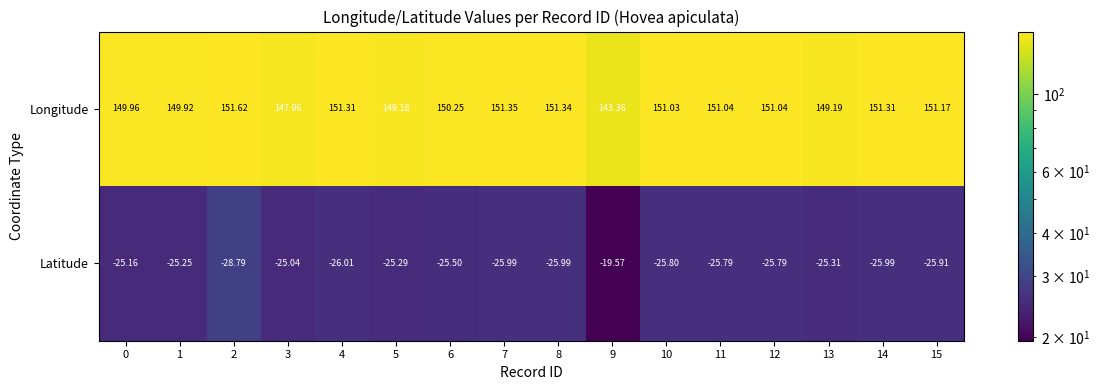

Which series has the widest spread of values?

Latitude